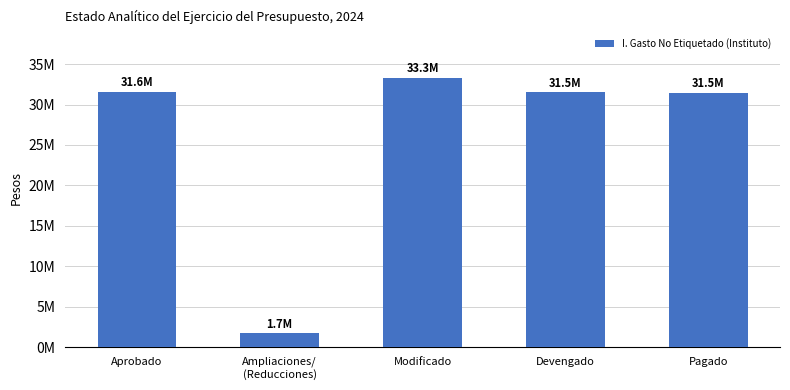

Is it true that the value at Pagado is 43176108.2?

False